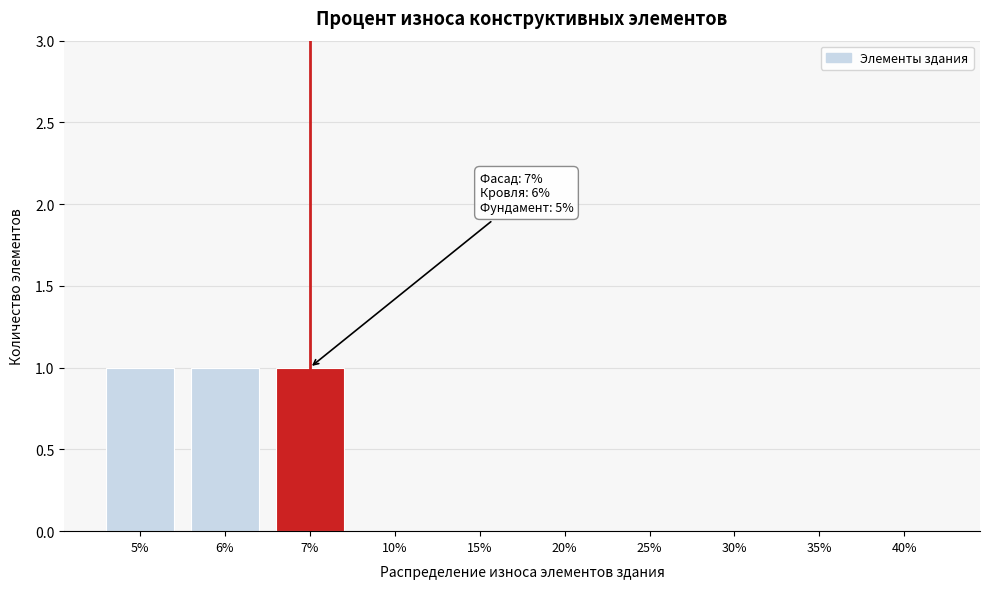

Reading left to right, extract all data points from this chart.

5%=1	6%=1	7%=1	10%=0	15%=0	20%=0	25%=0	30%=0	35%=0	40%=0